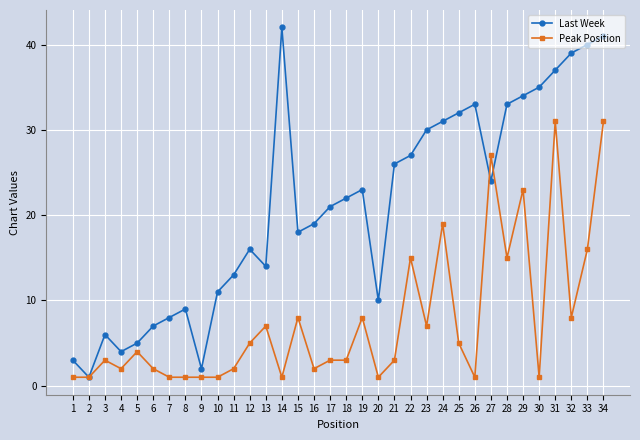

How many data points in Last Week are less than 22?

17